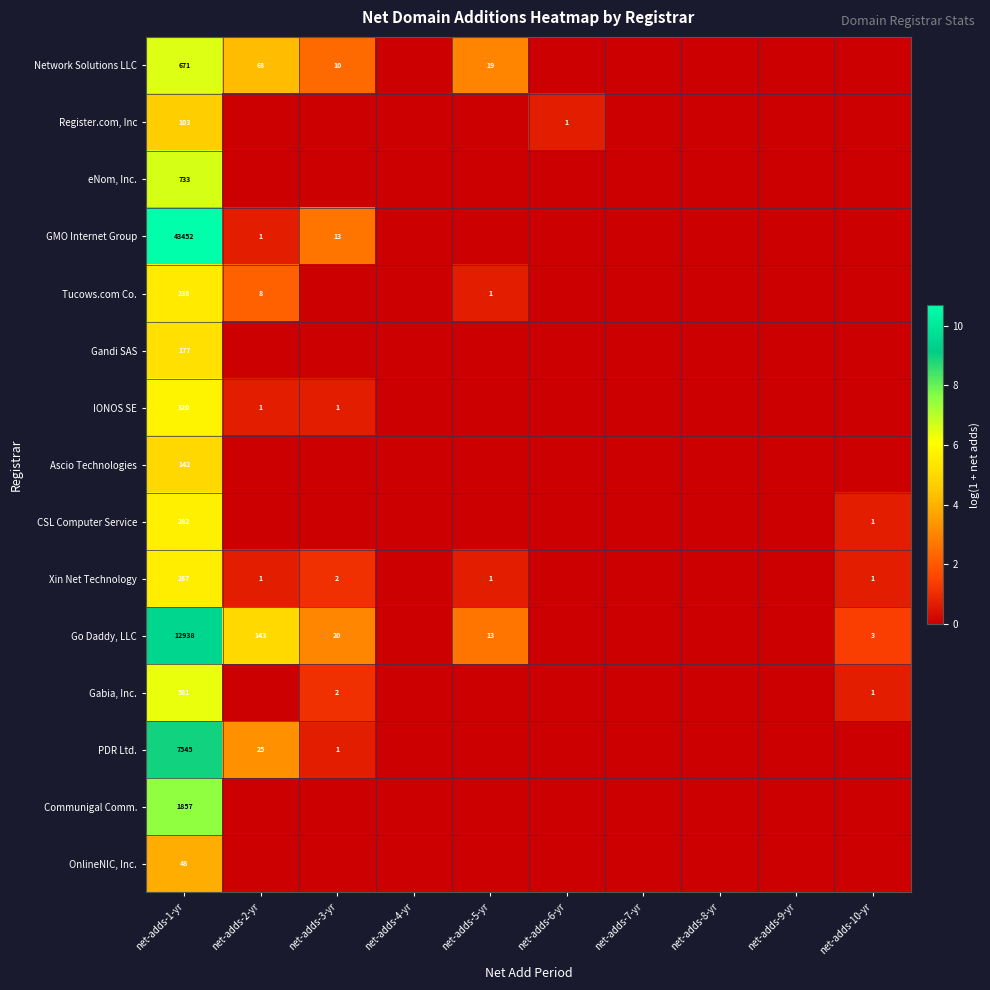

At net-adds-7-yr, list the series in order from smallest to largest.

Network Solutions LLC, Register.com, Inc, eNom, Inc., GMO Internet Group, Tucows.com Co., Gandi SAS, IONOS SE, Ascio Technologies, CSL Computer Service, Xin Net Technology, Go Daddy, LLC, Gabia, Inc., PDR Ltd., Communigal Comm., OnlineNIC, Inc.